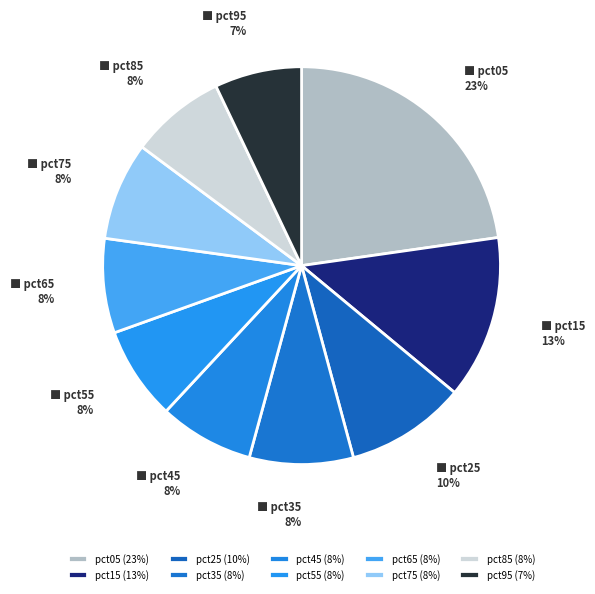

How many segments does this pie chart have?

10